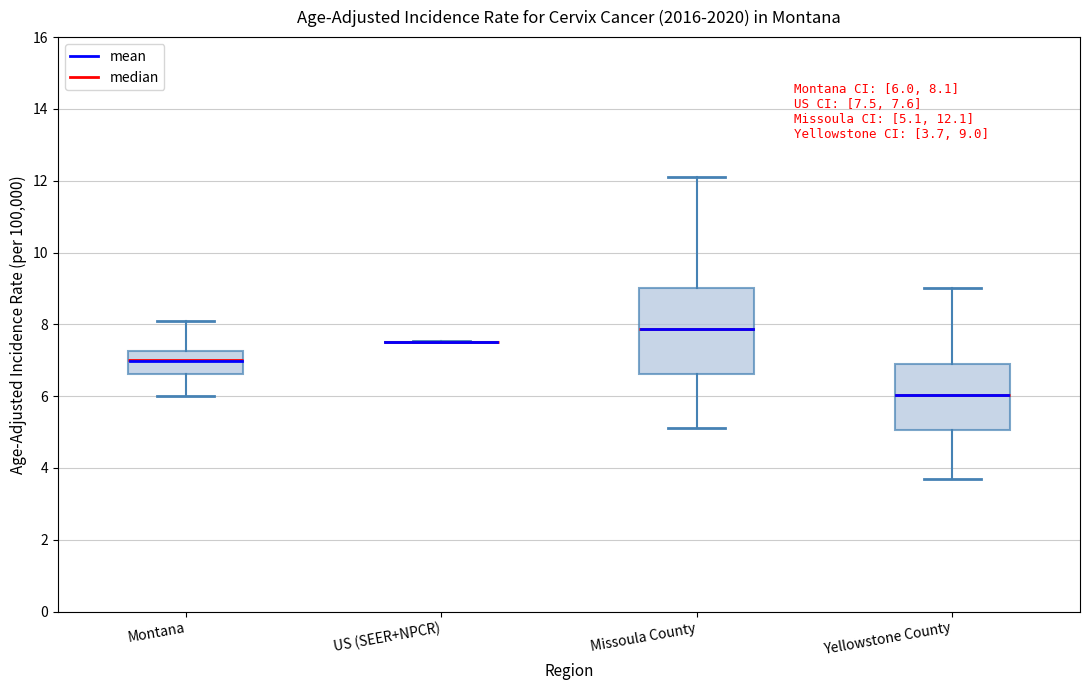

Which box is the tallest, from its lower edge to its upper edge?

Missoula County